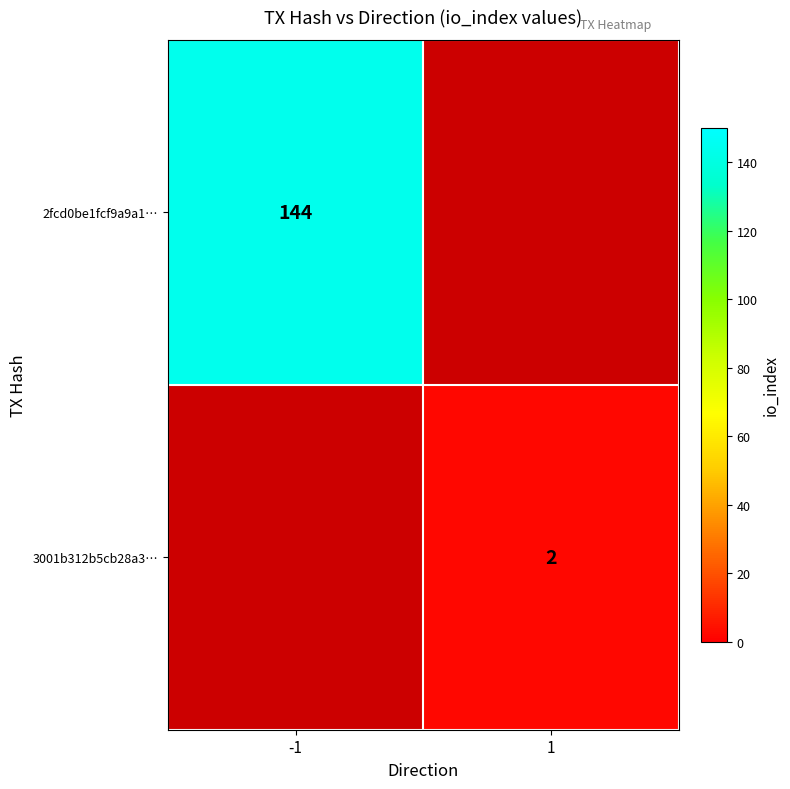

Between 1 and -1, which is larger?

-1